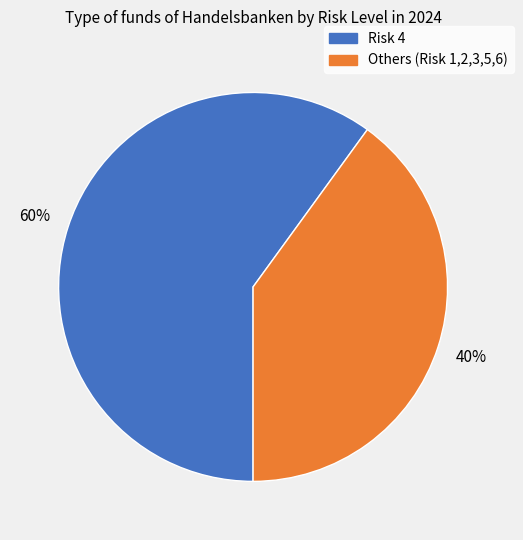

Is there any slice that represents more than half of the pie?

Yes